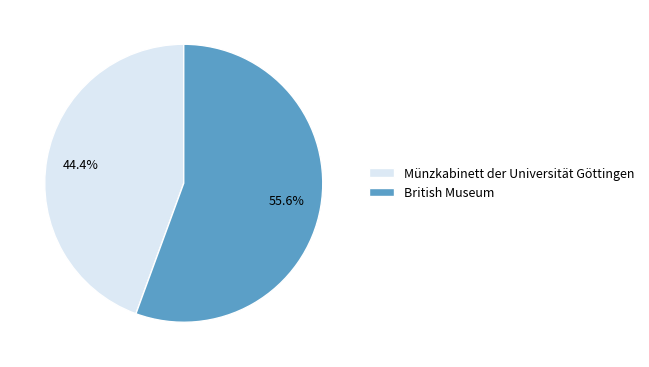

How much of the chart is everything except British Museum?

44.4%